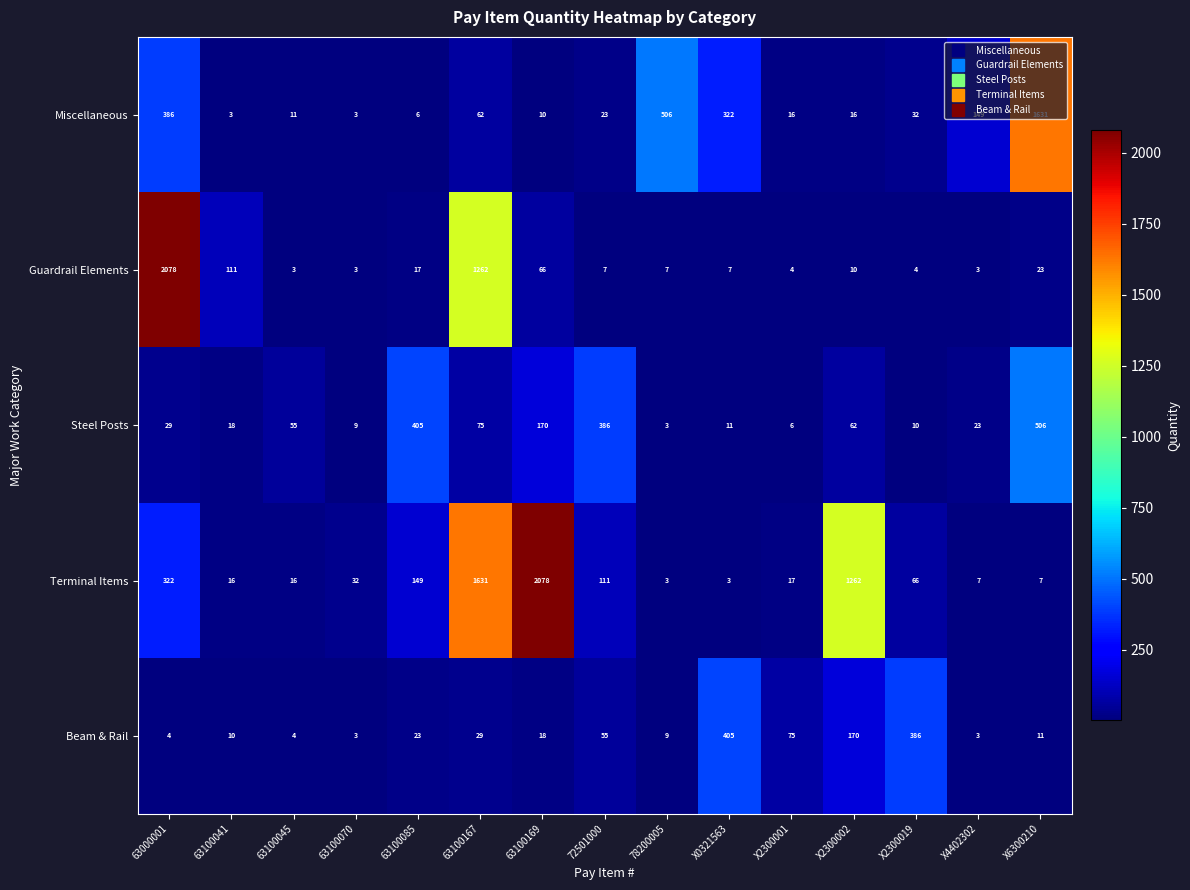

Rank the series at X0321563 from highest to lowest value.

Beam & Rail, Miscellaneous, Steel Posts, Guardrail Elements, Terminal Items